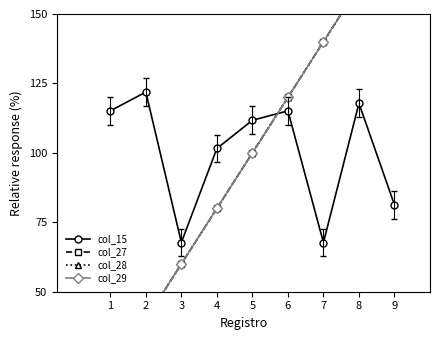

How many lines are shown in the chart?

4